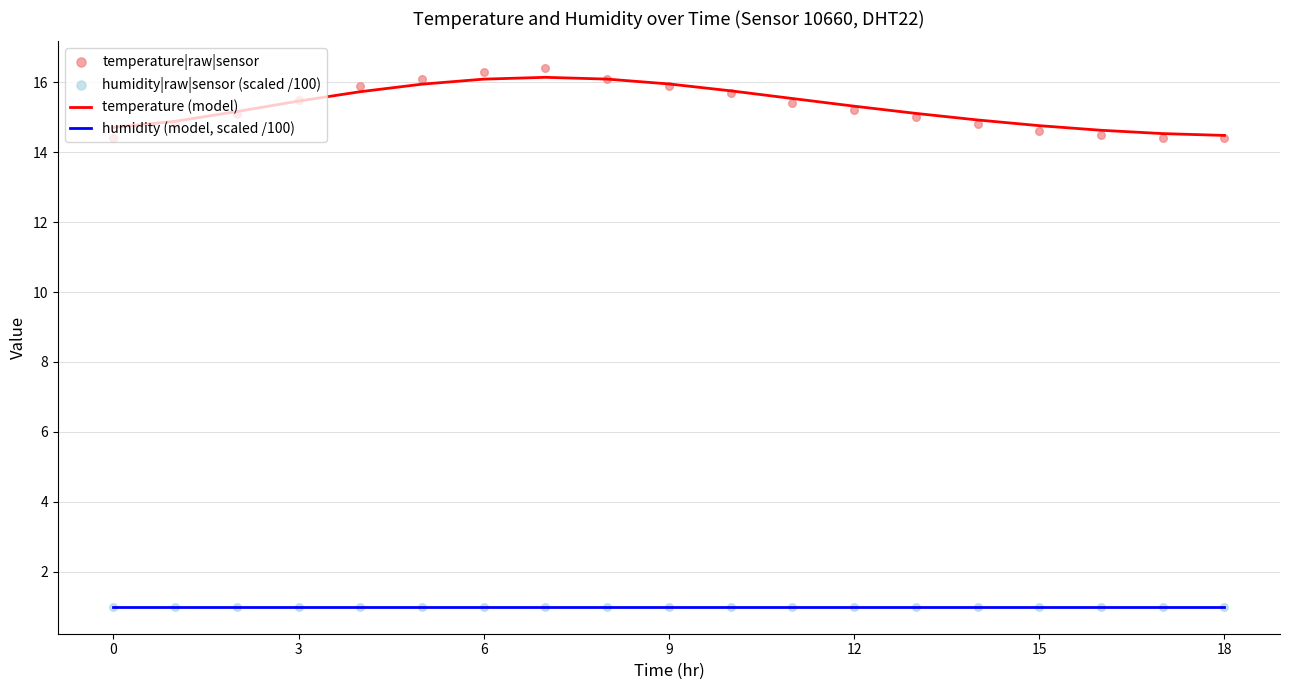

What is the lowest value of the humidity (model, scaled /100) series?

1.0